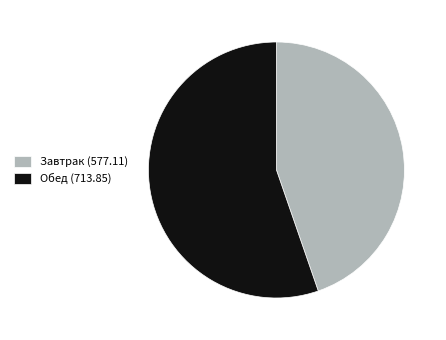

Which has a higher value, Завтрак (577.11) or Обед (713.85)?

Обед (713.85)